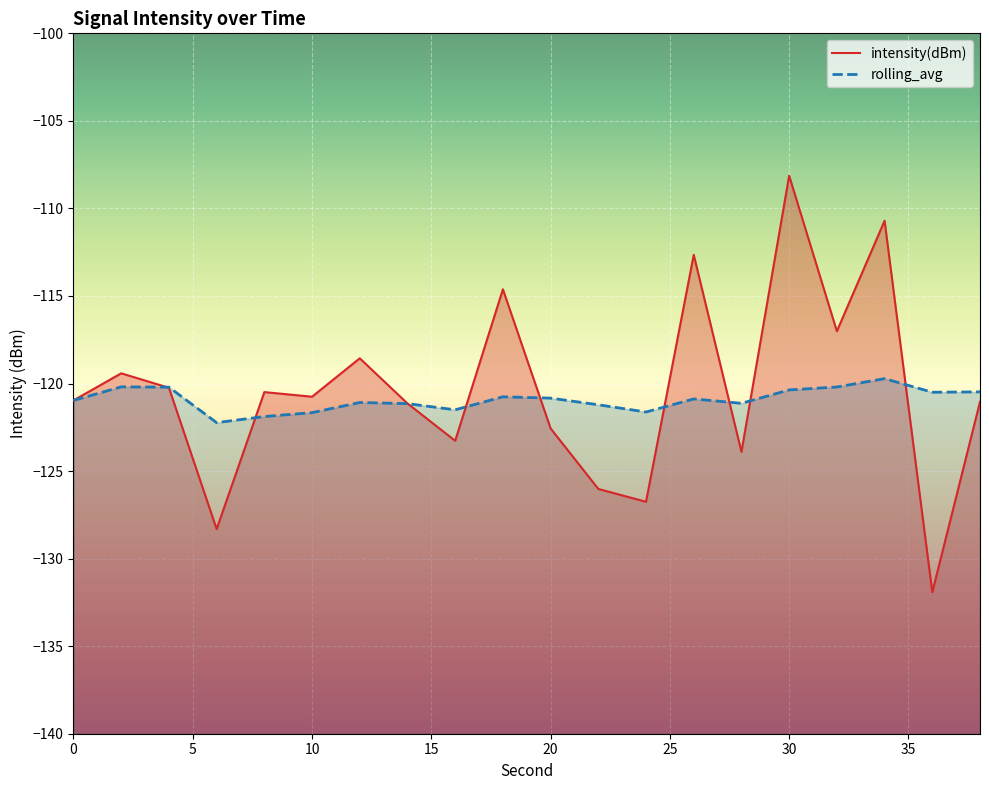

Which series has the largest range (max minus min)?

intensity(dBm)